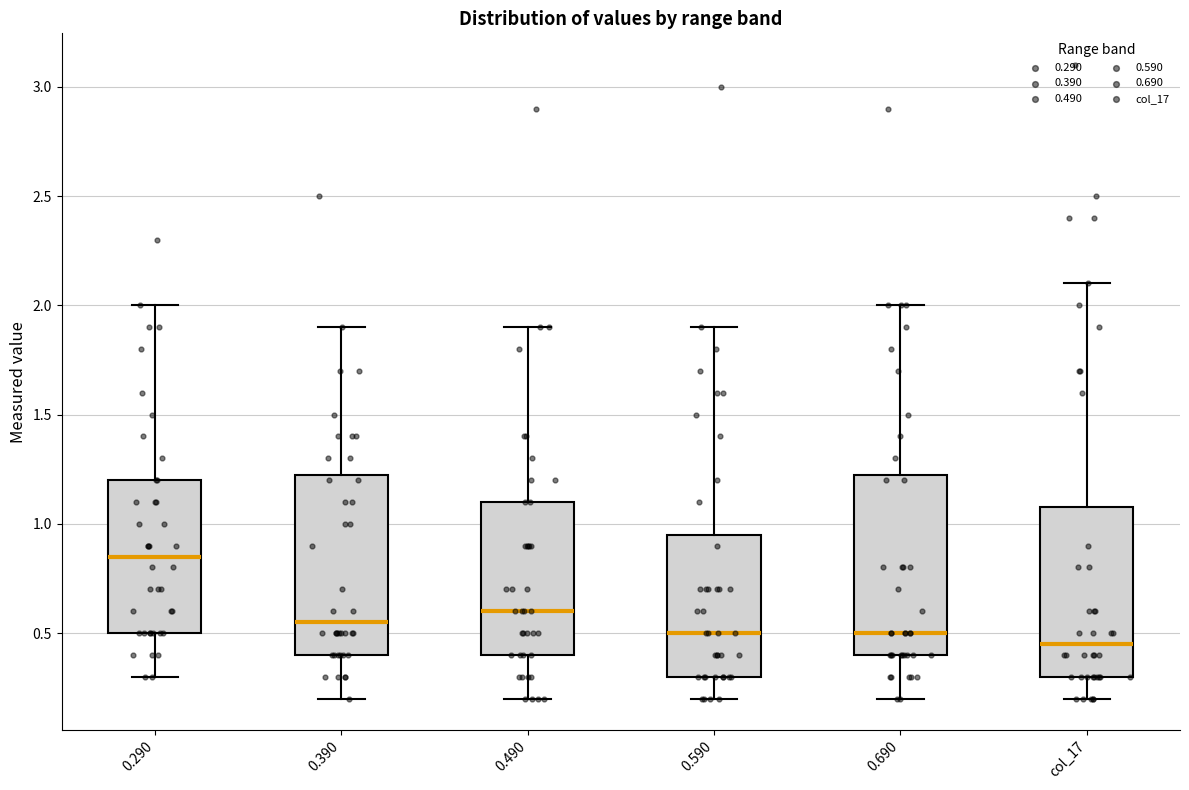

Where does the lower whisker of the box for 0.490 end on the y-axis? The values are not printed on the chart, so give them approximately, as read against the axis.

0.20